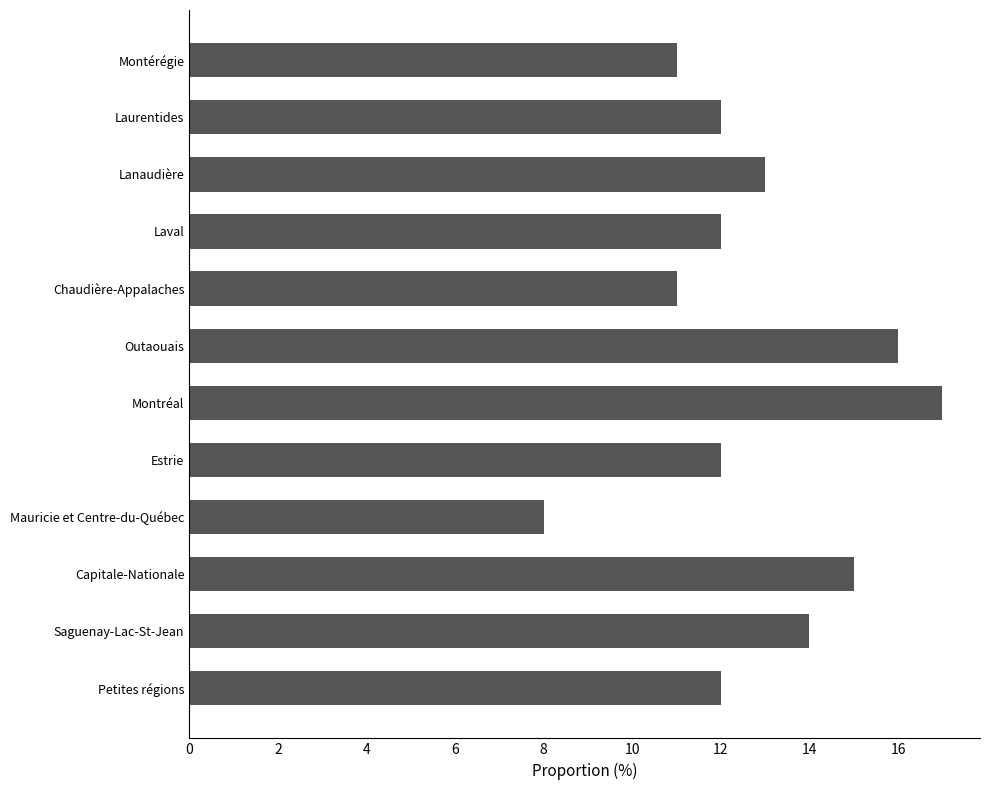

How many bars are there in total?

12